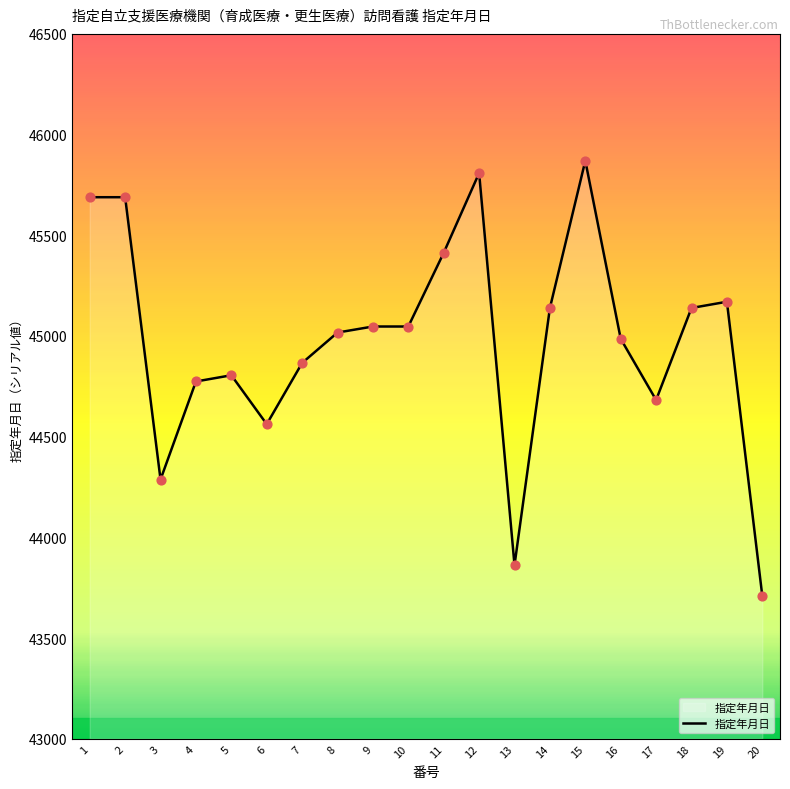

What is the ratio of the value at 8 to the value at 10?

1.0